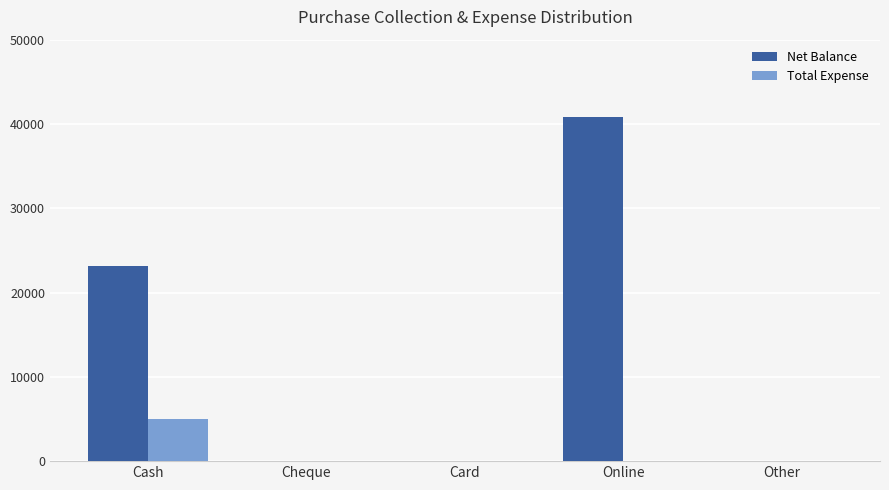

What is the greatest value displayed?

40800